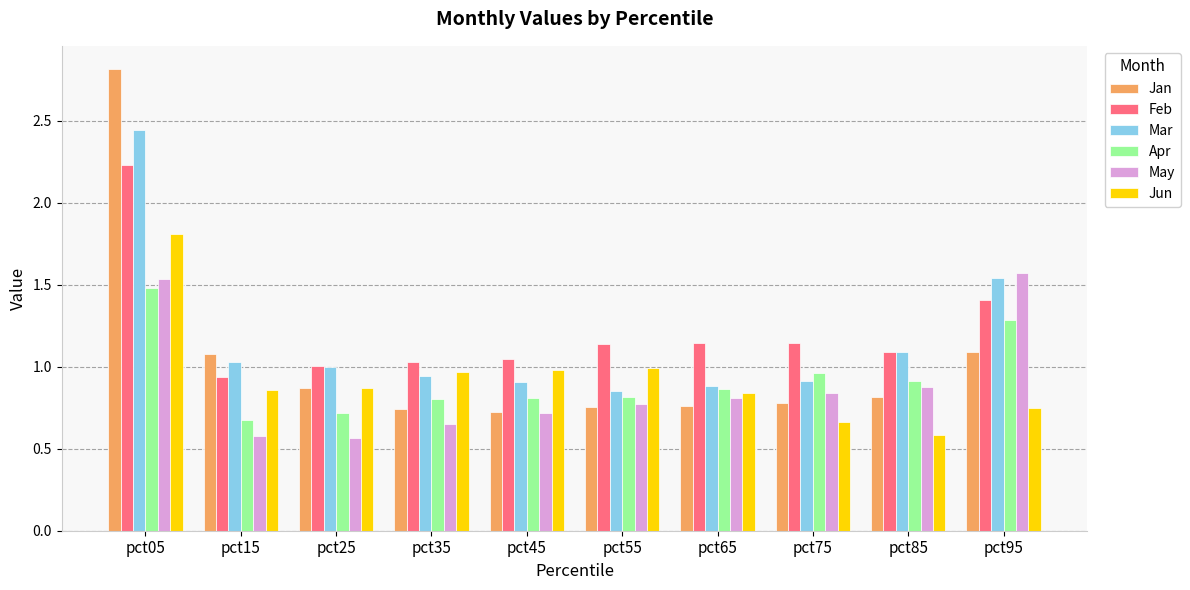

What is the spread (max minus min) of values at pct55?

0.4